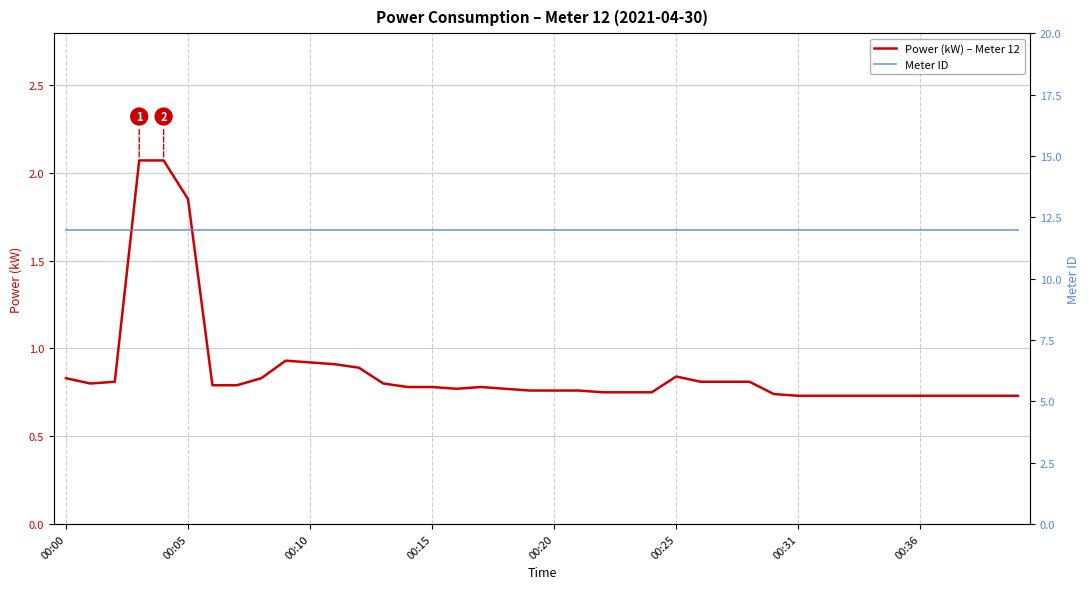

Reading left to right, what are all the values shown in this chart?

Power (kW) – Meter 12: 0.8	0.8	0.8	2.1	2.1	1.9	0.8	0.8	0.8	0.9	0.9	0.9	0.9	0.8	0.8	0.8	0.8	0.8	0.8	0.8	0.8	0.8	0.8	0.8	0.8	0.8	0.8	0.8	0.8	0.7	0.7	0.7	0.7	0.7	0.7	0.7	0.7	0.7	0.7	0.7
Meter ID: 12.0	12.0	12.0	12.0	12.0	12.0	12.0	12.0	12.0	12.0	12.0	12.0	12.0	12.0	12.0	12.0	12.0	12.0	12.0	12.0	12.0	12.0	12.0	12.0	12.0	12.0	12.0	12.0	12.0	12.0	12.0	12.0	12.0	12.0	12.0	12.0	12.0	12.0	12.0	12.0